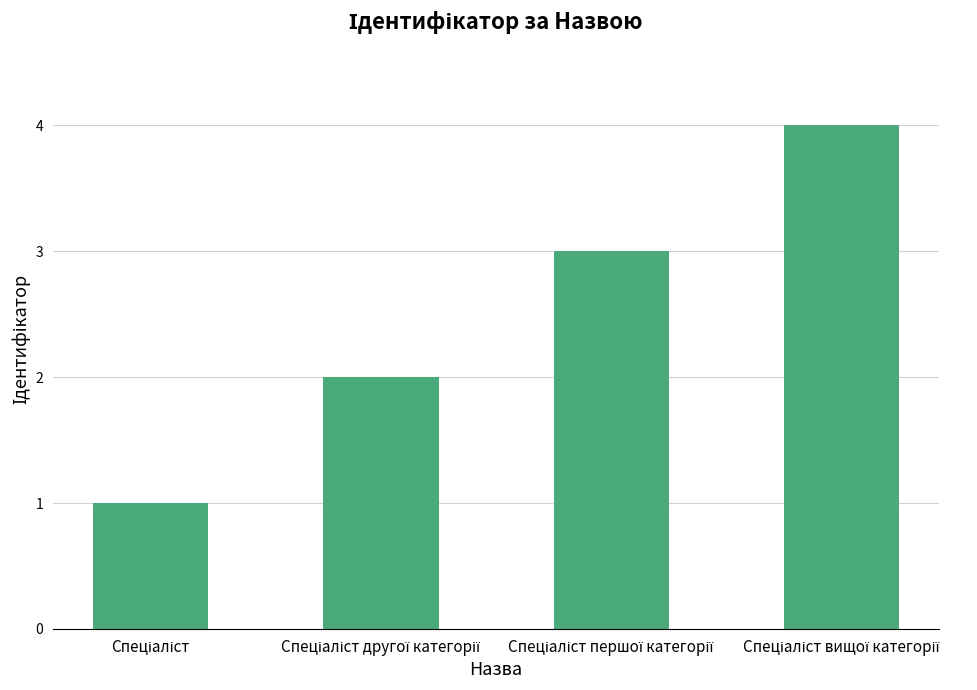

What is the greatest value displayed?

4